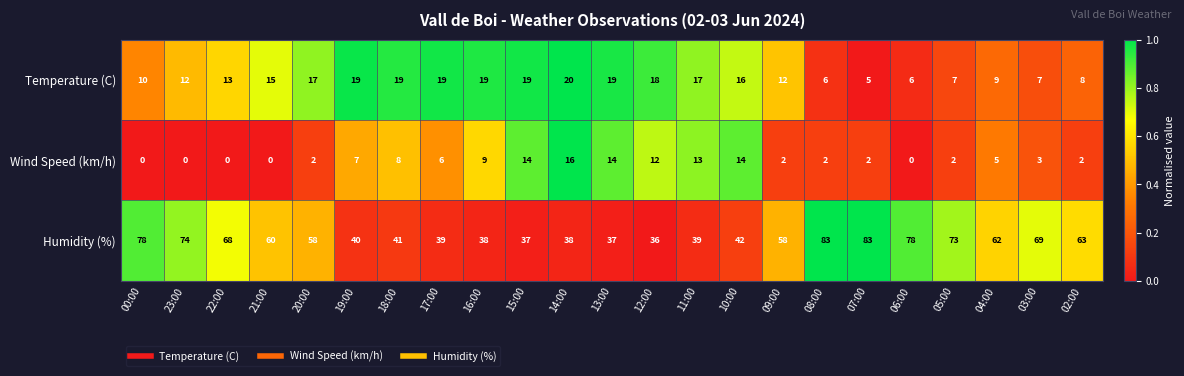

Which series has the largest total across all categories?

Humidity (%)